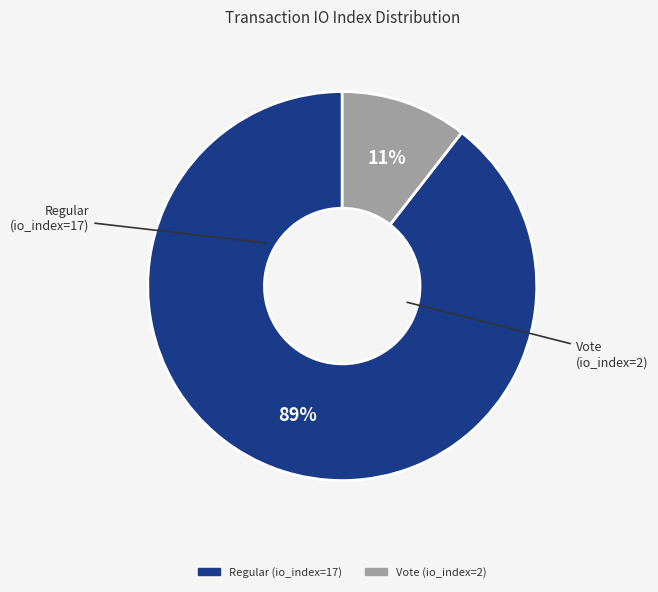

Which category has the smallest portion of the pie?

Vote (io_index=2)